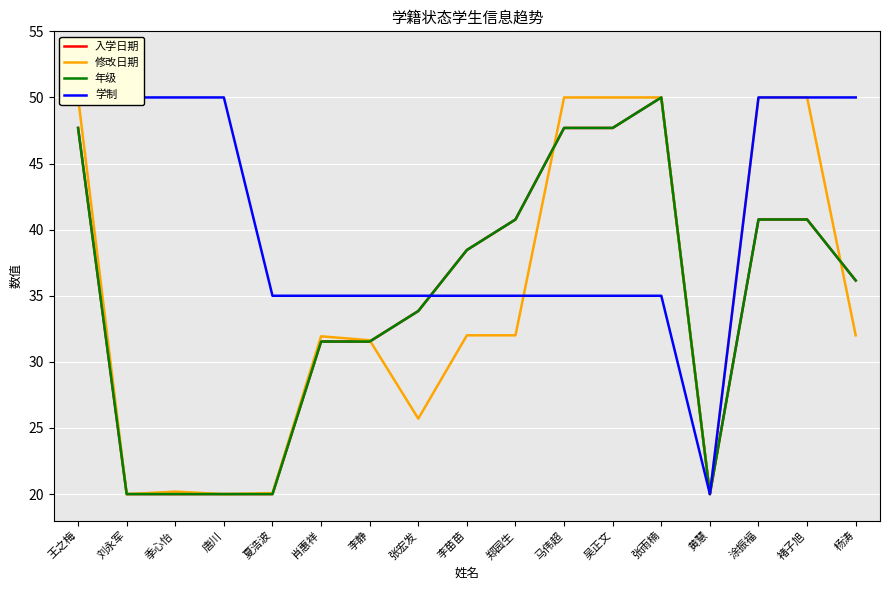

The 修改日期 series shows 50.0 at 张雨楠. True or false?

True